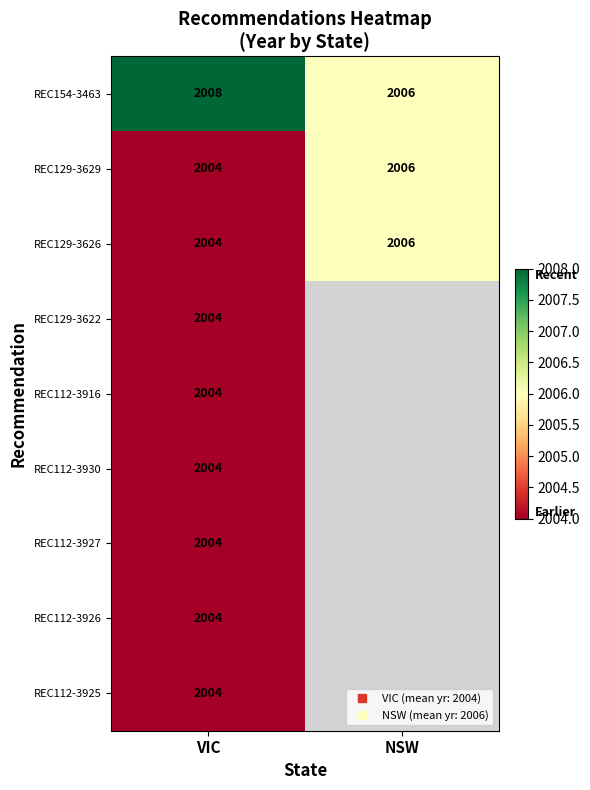

Rank the categories by REC112-3930 value from highest to lowest.

VIC, NSW